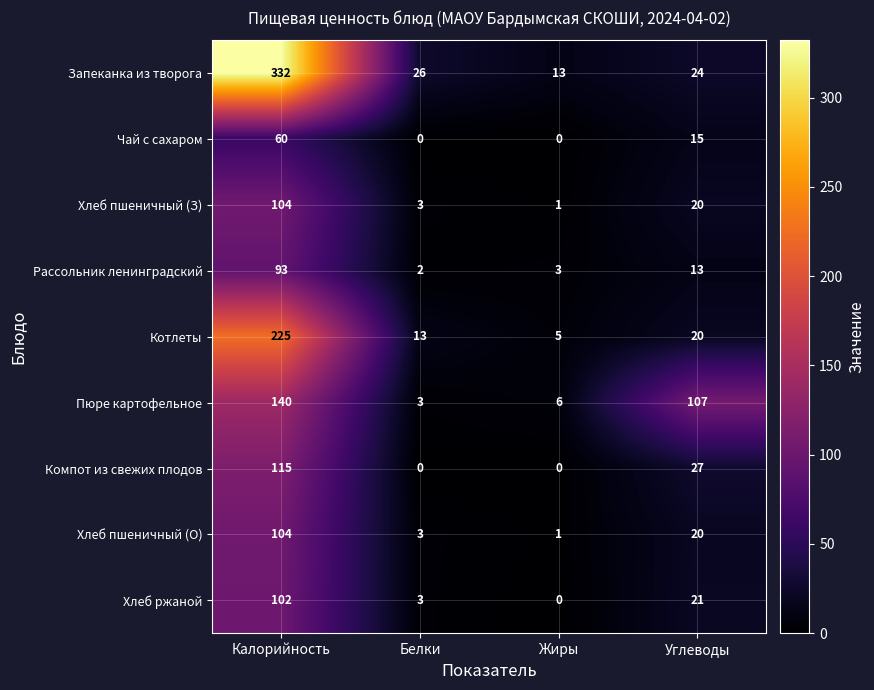

Which series has the widest spread of values?

Запеканка из творога